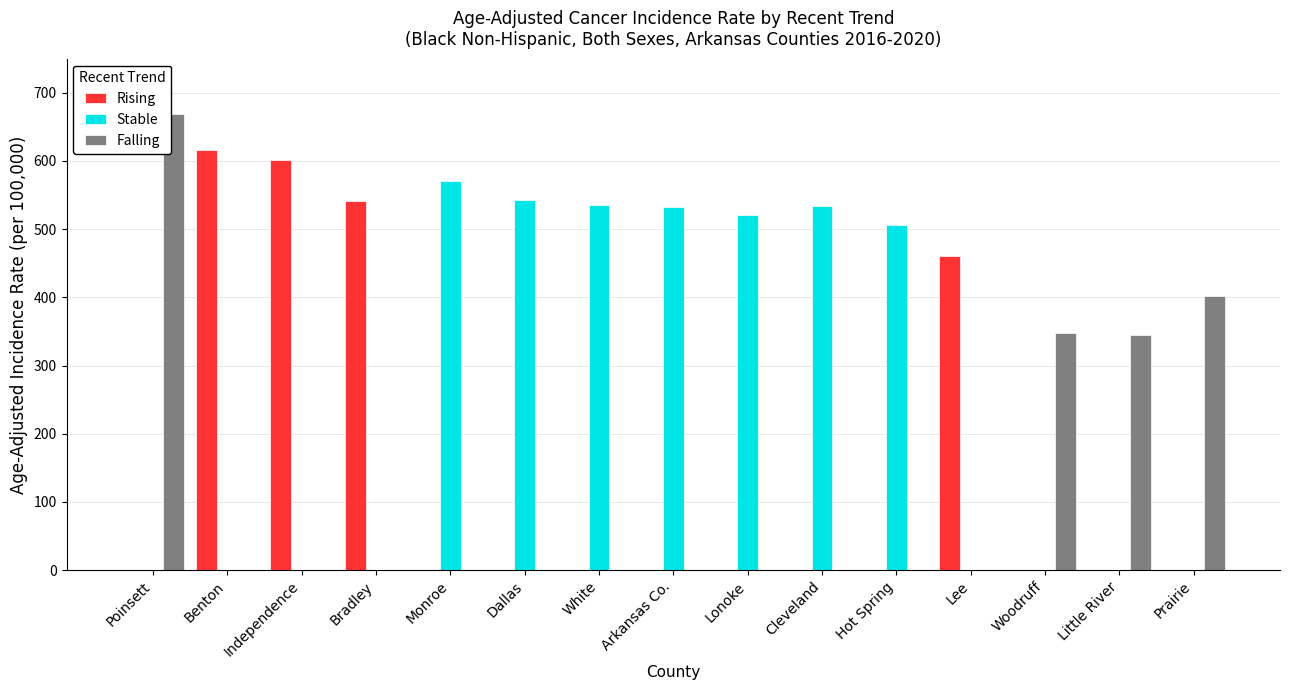

Is it true that Rising equals 325.0 at Woodruff?

False